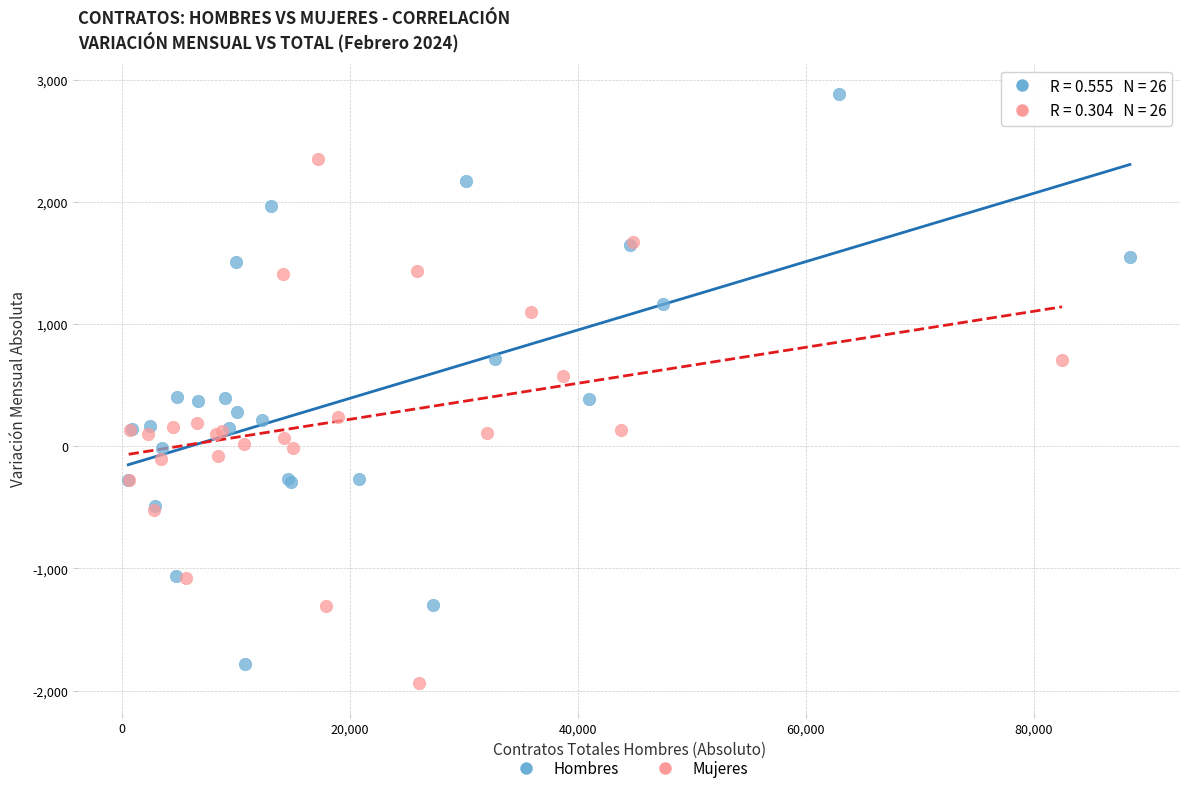

Which series has the largest Y range (max minus min)?

Hombres